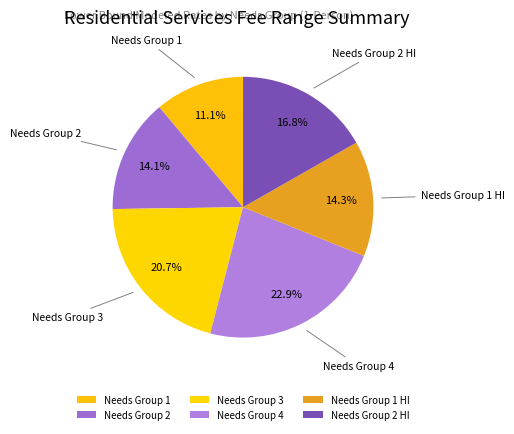

Between Needs Group 1 HI and Needs Group 3, which is larger?

Needs Group 3